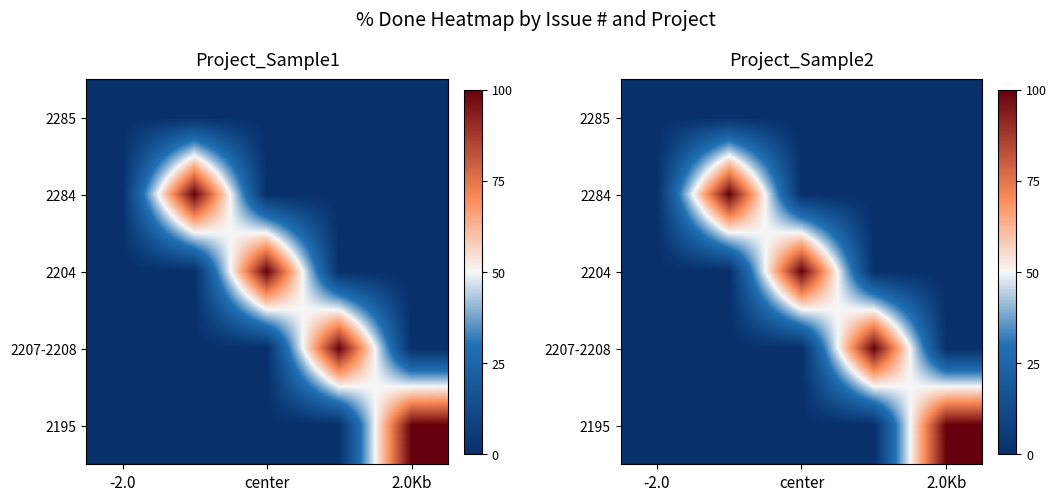

What is the total value across all series at center?

100